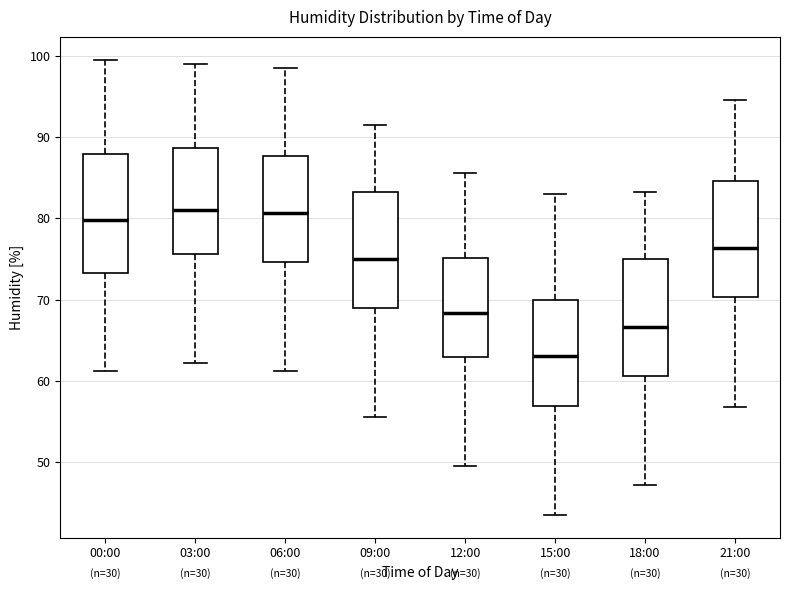

Reading left to right, read every box against the y-axis: the position of its median line, the range the box covers, and the ends of its whiskers. The values are not printed on the chart, so give them approximately, as read against the axis.

00:00: median 80, box 73 to 88, whiskers 61 to 100
03:00: median 81, box 76 to 89, whiskers 62 to 99
06:00: median 81, box 75 to 88, whiskers 61 to 99
09:00: median 75, box 69 to 83, whiskers 56 to 92
12:00: median 68, box 63 to 75, whiskers 50 to 86
15:00: median 63, box 57 to 70, whiskers 44 to 83
18:00: median 67, box 61 to 75, whiskers 47 to 83
21:00: median 76, box 70 to 85, whiskers 57 to 95